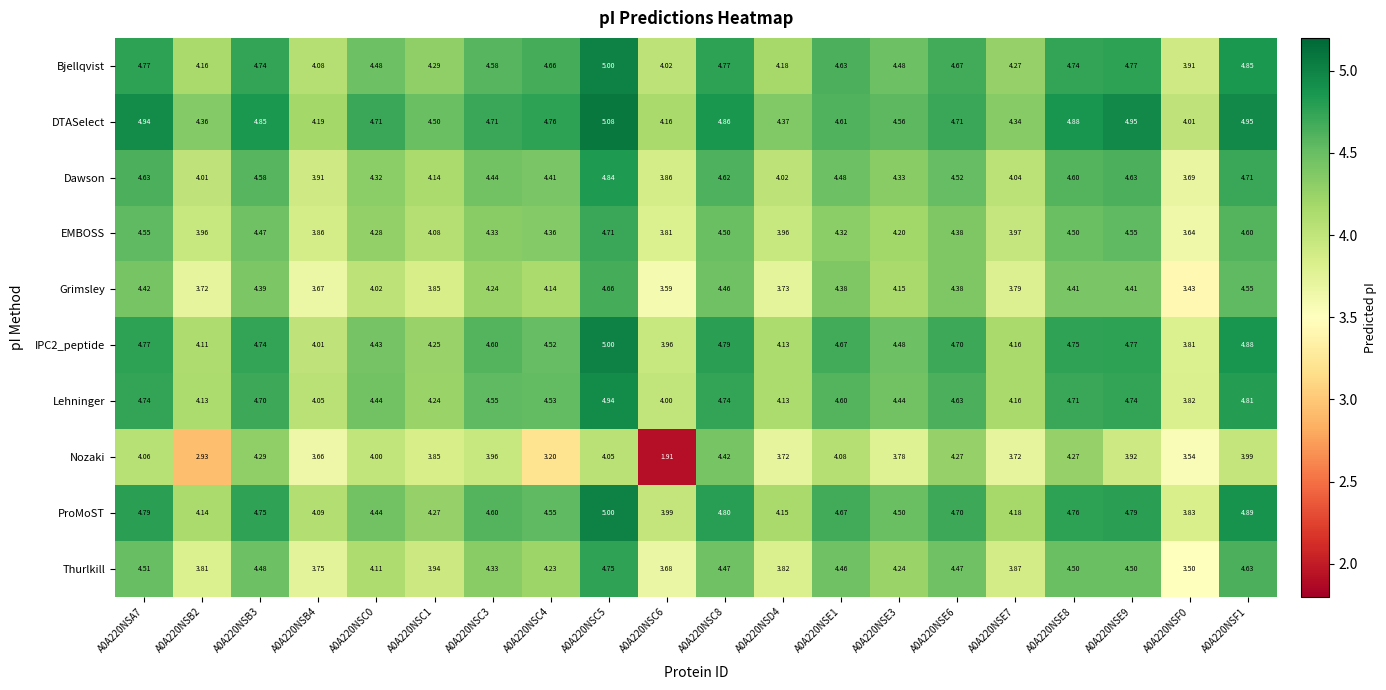

Which series changed the most between A0A220NSB2 and A0A220NSC1?

Nozaki